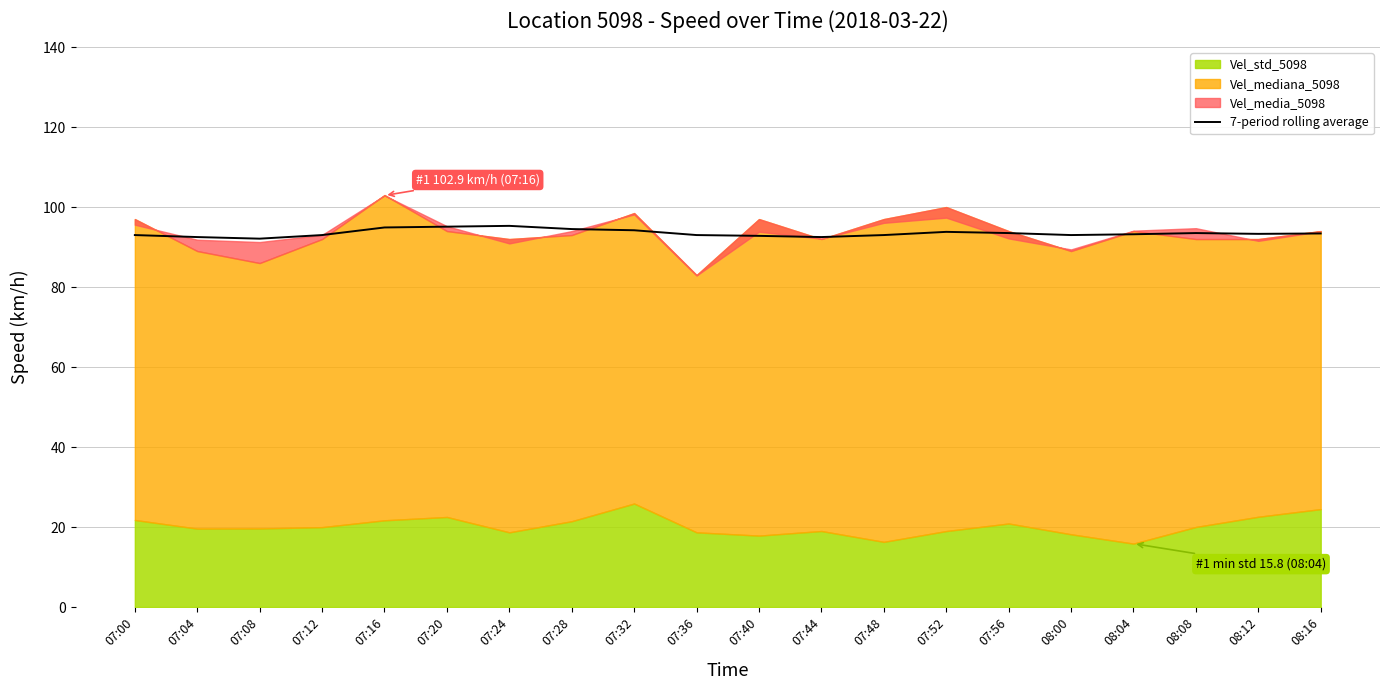

The value at 07:16 is 94.9. True or false?

True